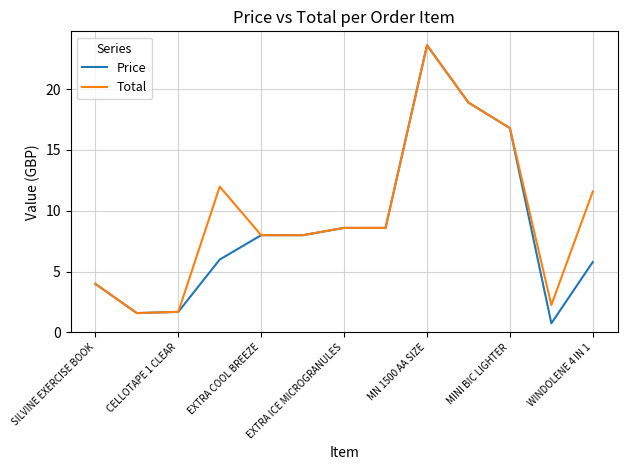

What is the smallest value displayed?

0.8